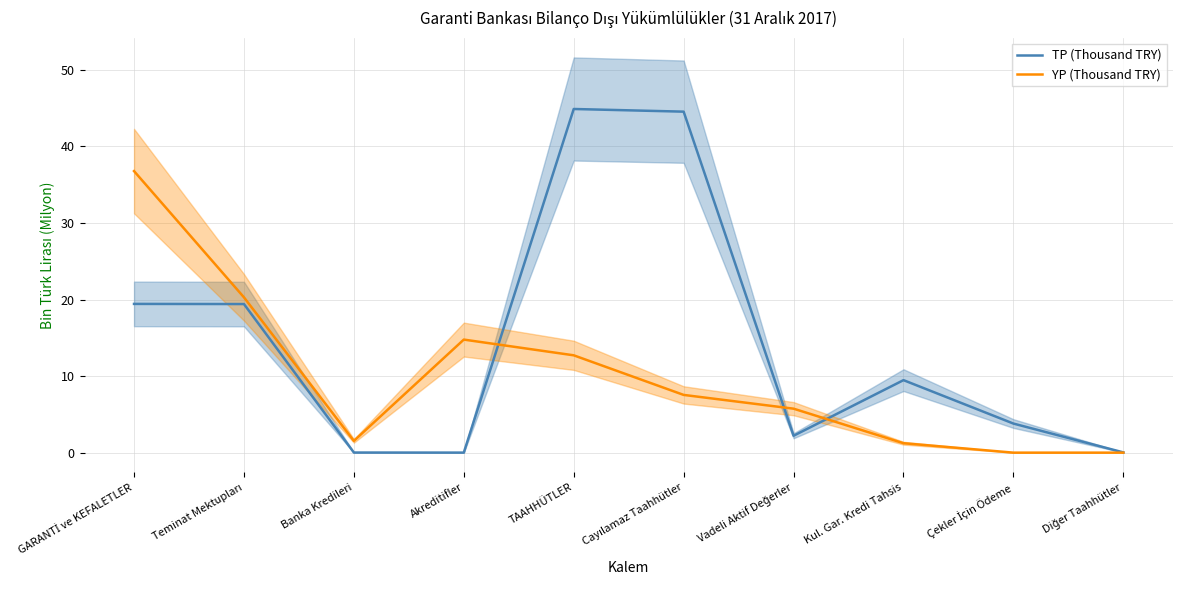

What is the maximum value shown in the chart?

44.9